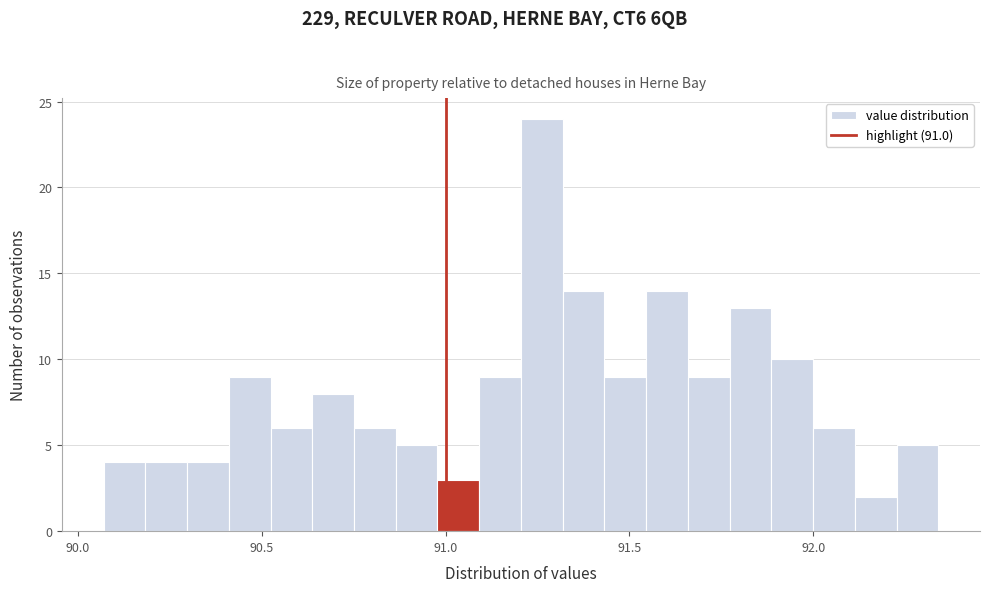

Read against the x-axis, roughly where is the centre of the tallest bar?

91.25